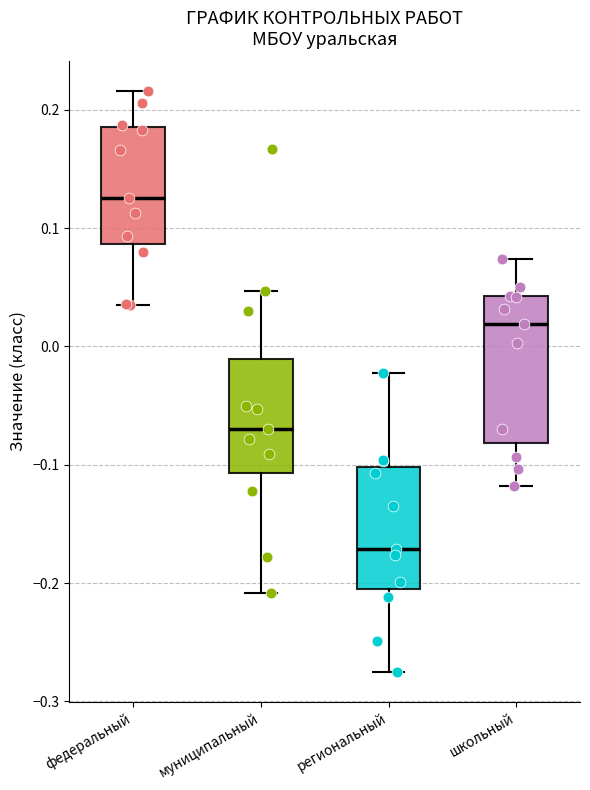

Reading left to right, transcribe this box plot: for each box, give where its median line is, the range the box spans, and where its two whiskers end, as read against the y-axis. The values are not printed on the chart, so give them approximately, as read against the axis.

федеральный: median 0.13, box 0.09 to 0.19, whiskers 0.03 to 0.22
муниципальный: median -0.07, box -0.11 to -0.01, whiskers -0.21 to 0.05
региональный: median -0.17, box -0.21 to -0.10, whiskers -0.28 to -0.02
школьный: median 0.02, box -0.08 to 0.04, whiskers -0.12 to 0.07